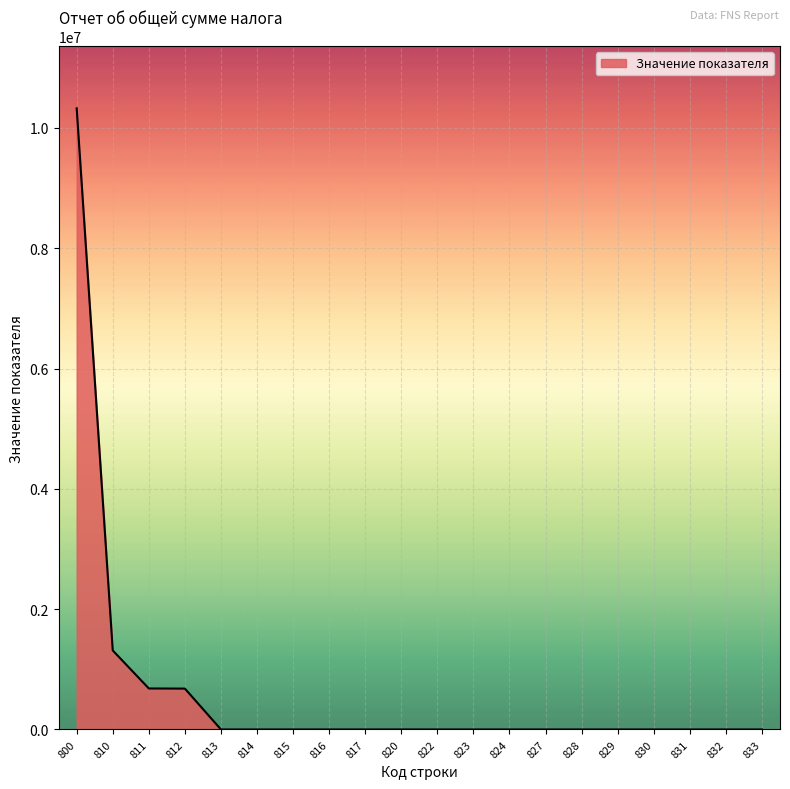

What is the greatest value displayed?

10325918